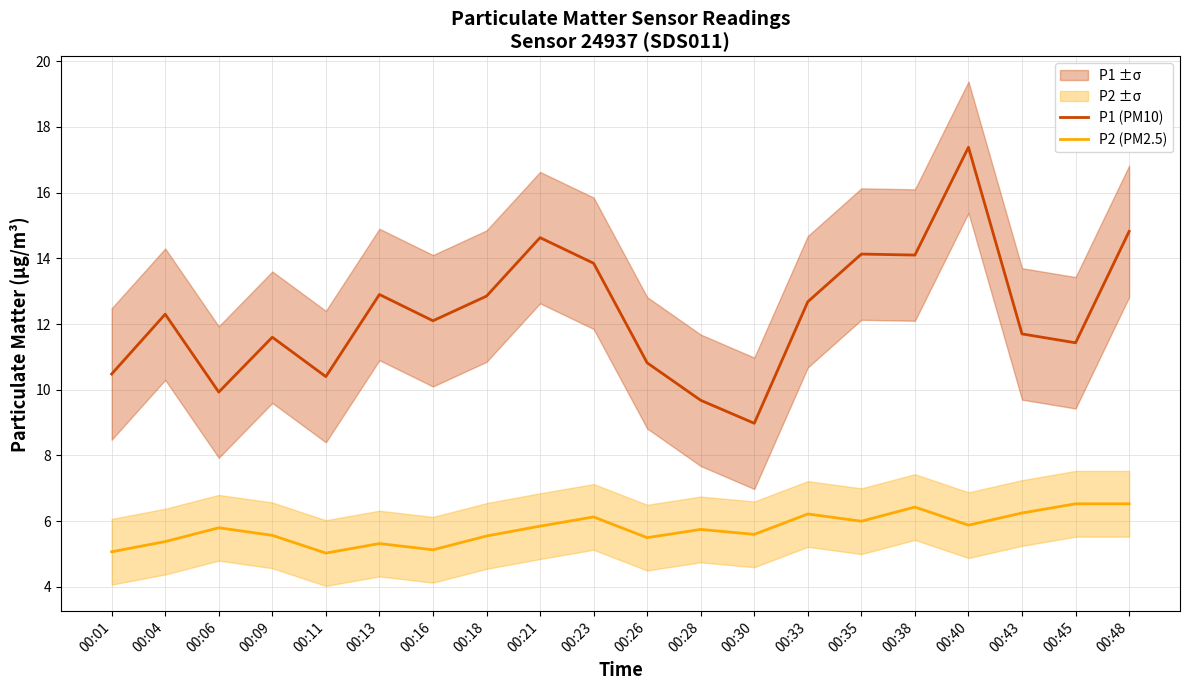

At how many categories does at least one series exceed 15?

1